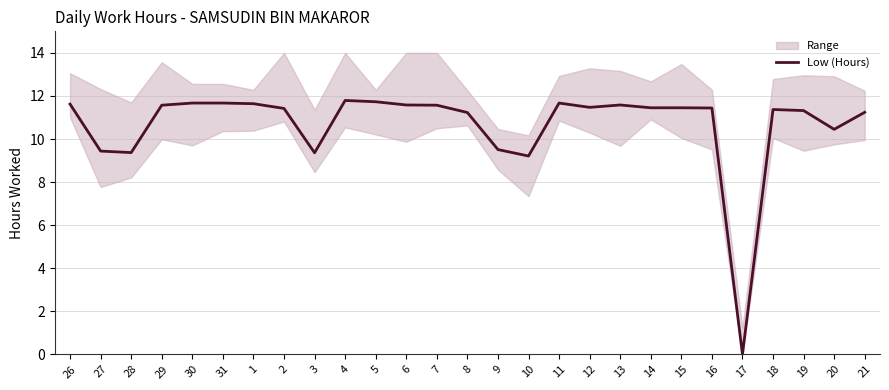

What is the value of the 6th point from the left?

11.7